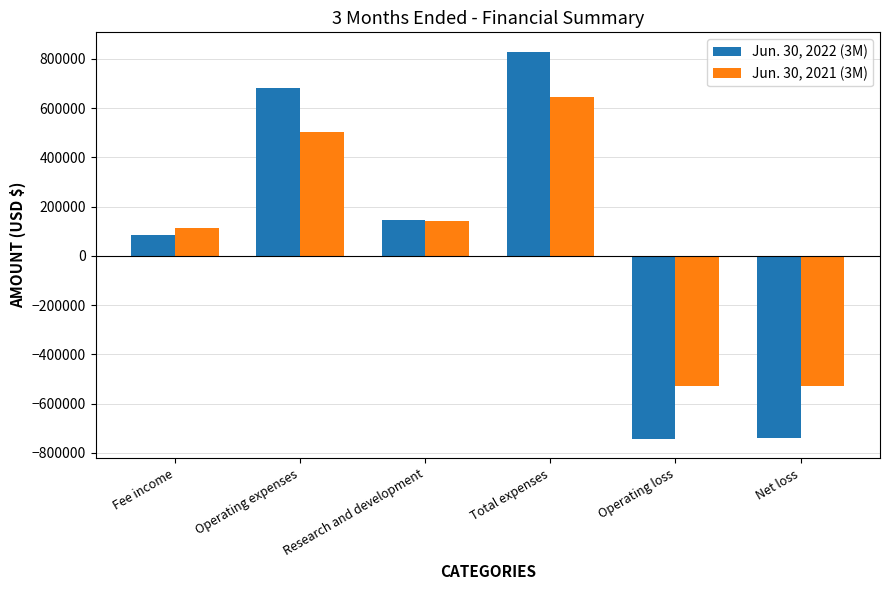

How many values in the Jun. 30, 2022 (3M) series are below 146432?

3